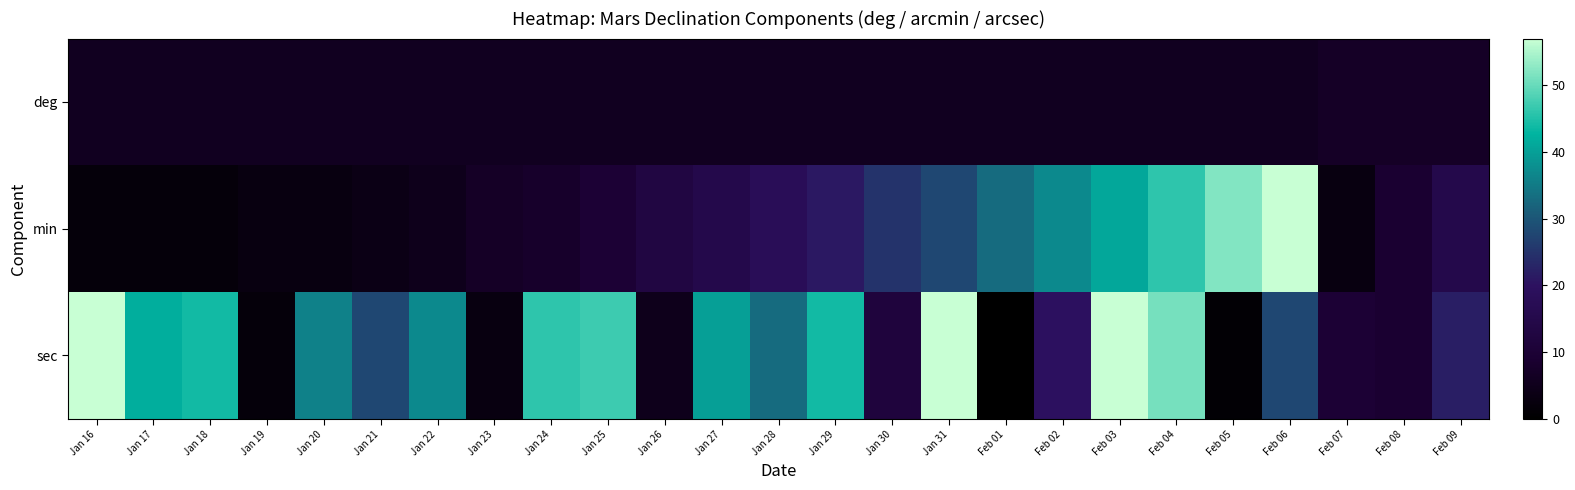

At which category is the sum across all series the highest?

Feb 03